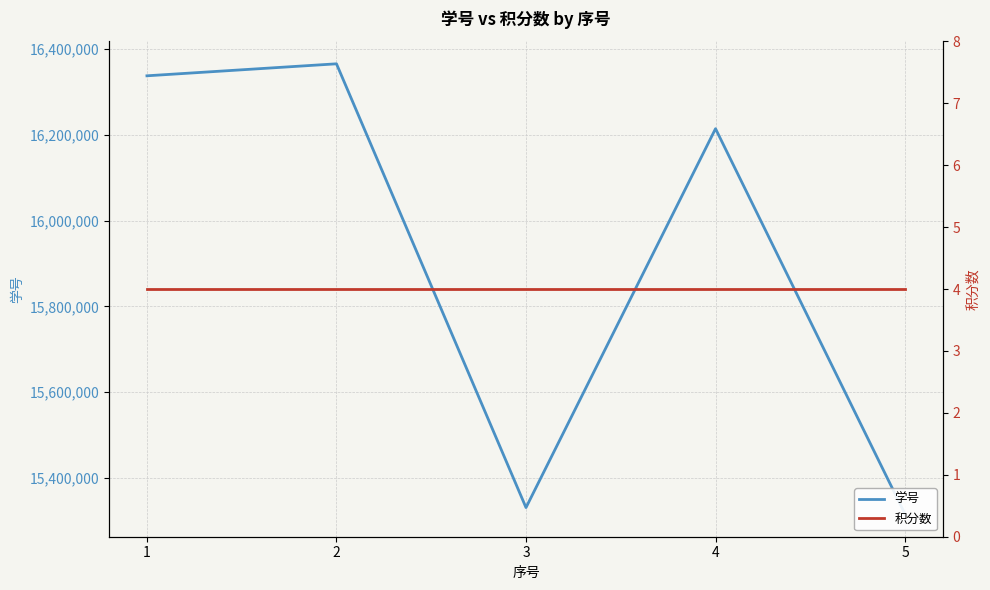

What are all the series names shown in the legend?

学号, 积分数